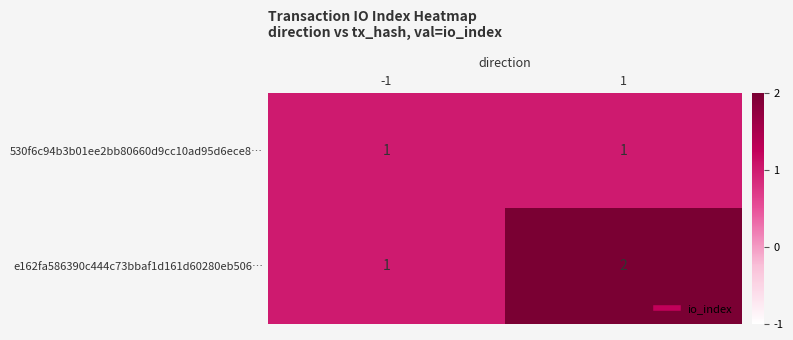

Which label corresponds to the largest value in the chart?

1